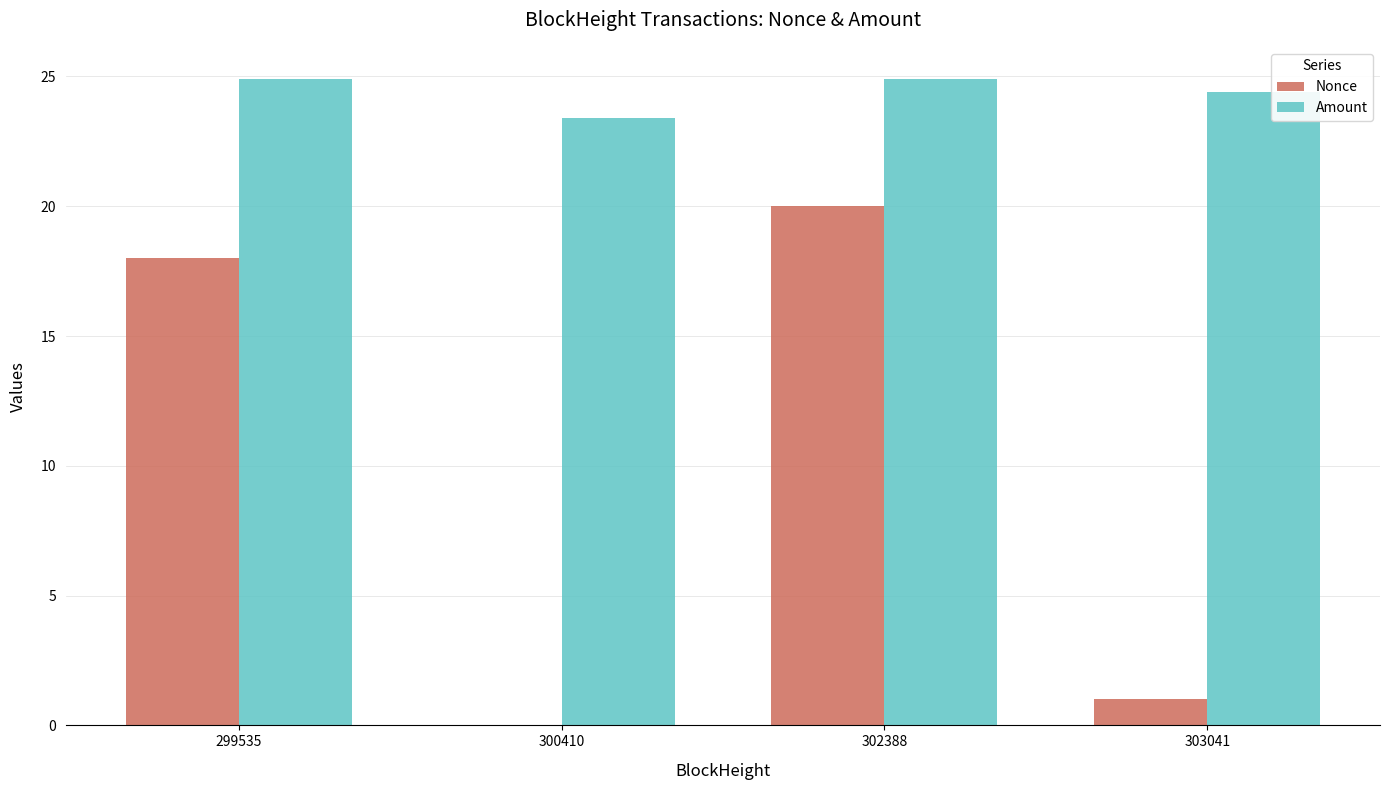

Is it true that Amount equals 24.9 at 299535?

True